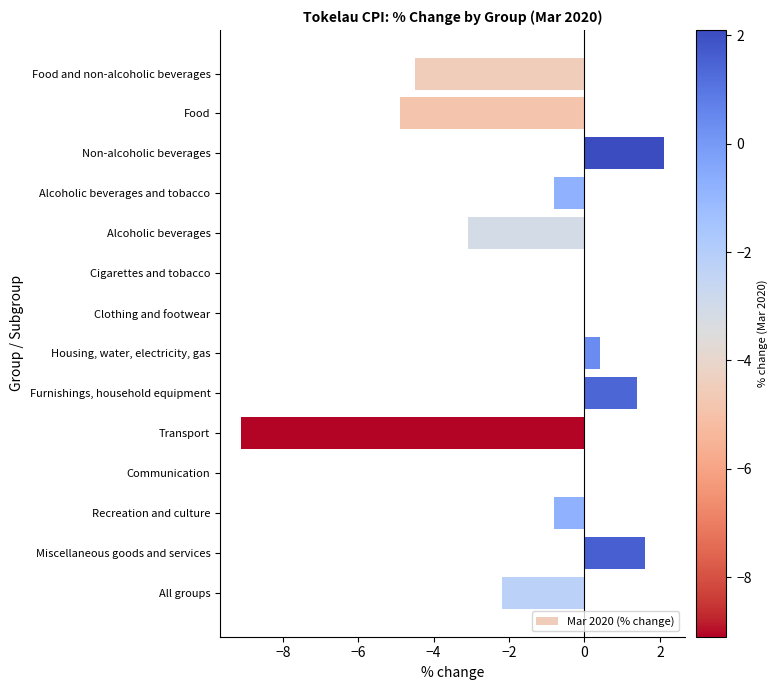

Between Housing, water, electricity, gas and Non-alcoholic beverages, which is larger?

Non-alcoholic beverages